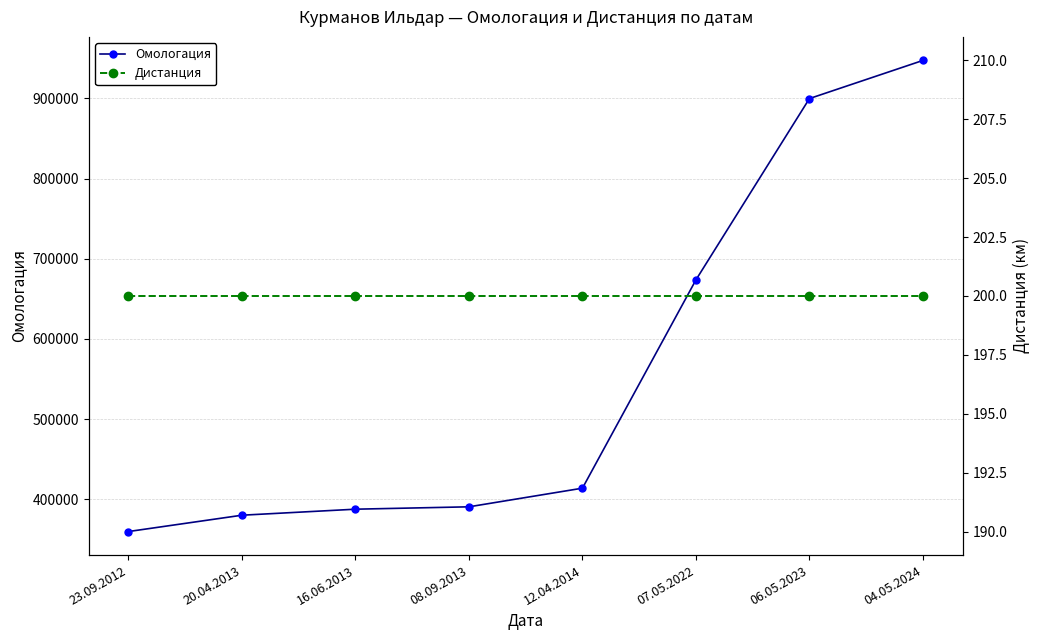

Rank the categories by Дистанция value from highest to lowest.

23.09.2012, 20.04.2013, 16.06.2013, 08.09.2013, 12.04.2014, 07.05.2022, 06.05.2023, 04.05.2024